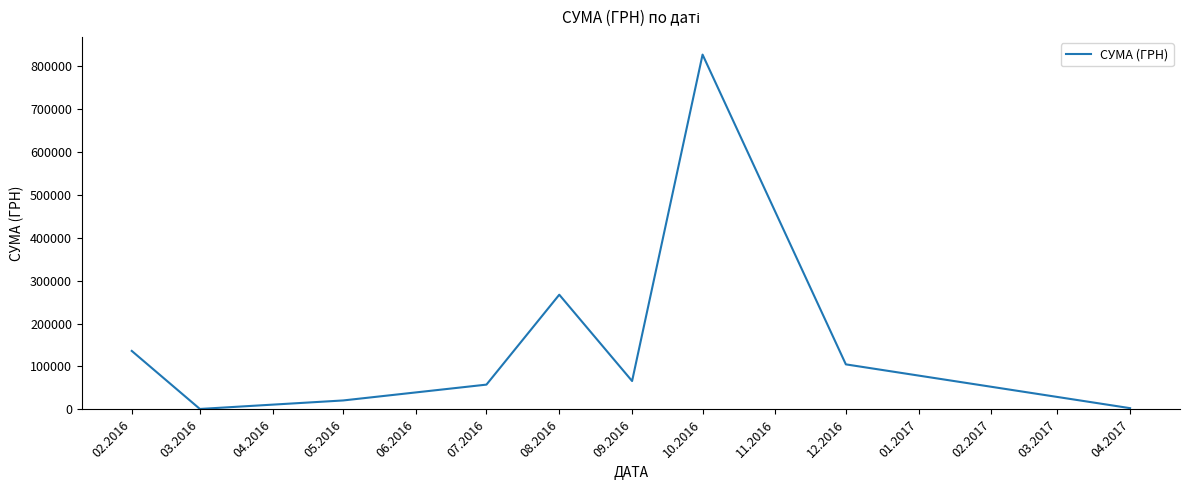

At which category does the data reach its first local valley?

03.2016